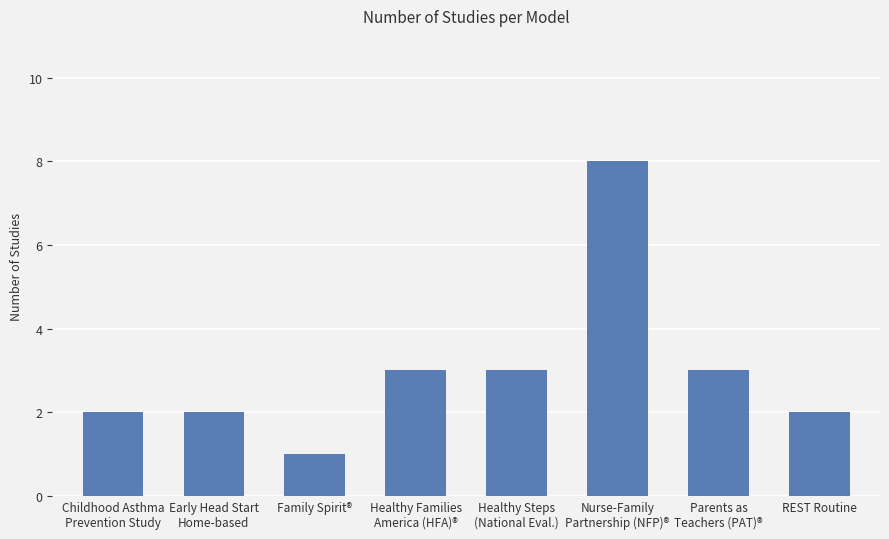

What is the value of the 7th bar from the left?

3